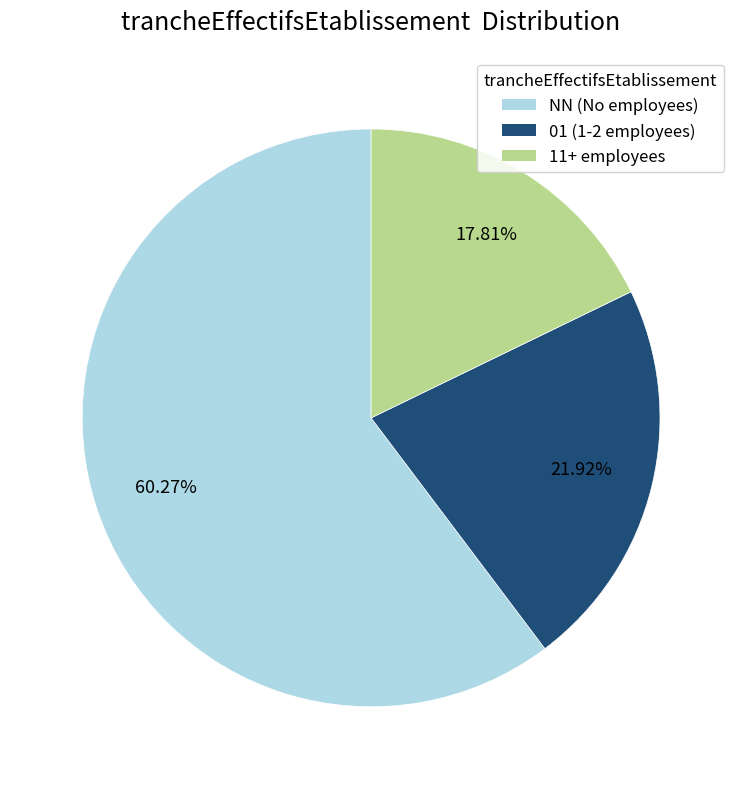

Between 01 (1-2 employees) and 11+ employees, which is larger?

01 (1-2 employees)